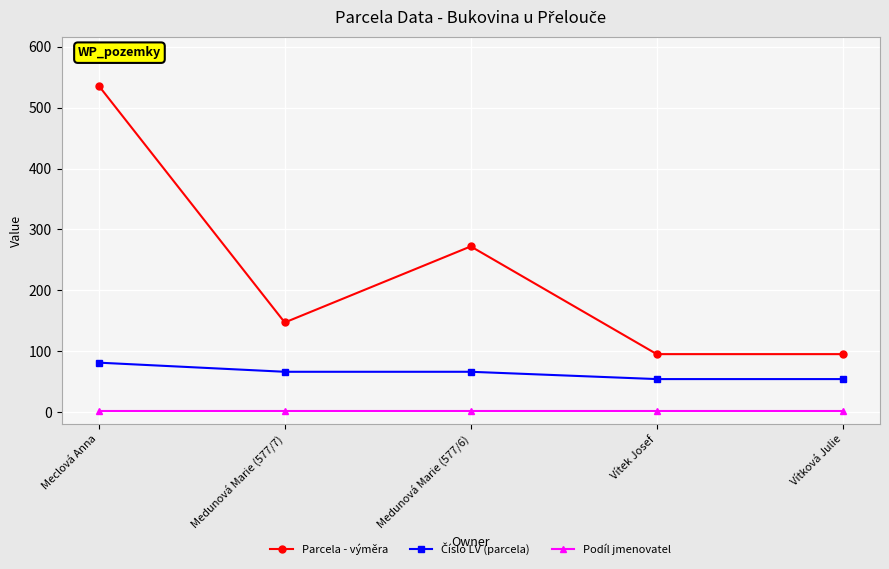

Where does the Parcela - výměra series first go above 147?

Meclová Anna